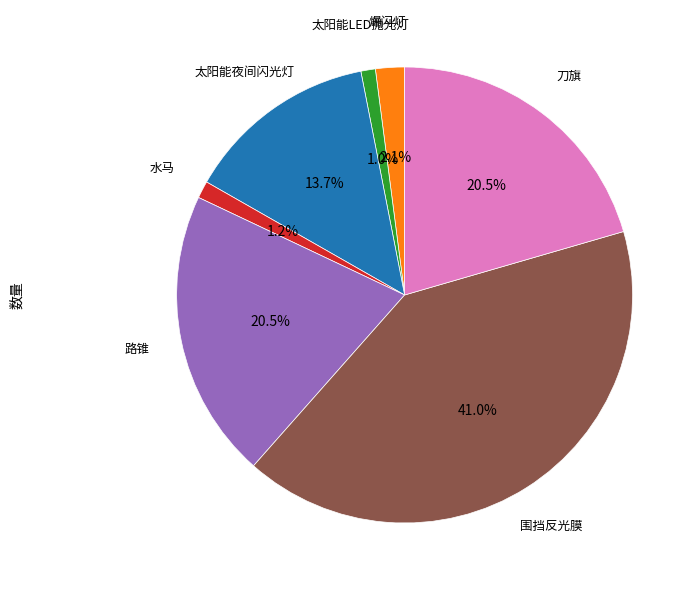

Does any single category account for the majority?

No